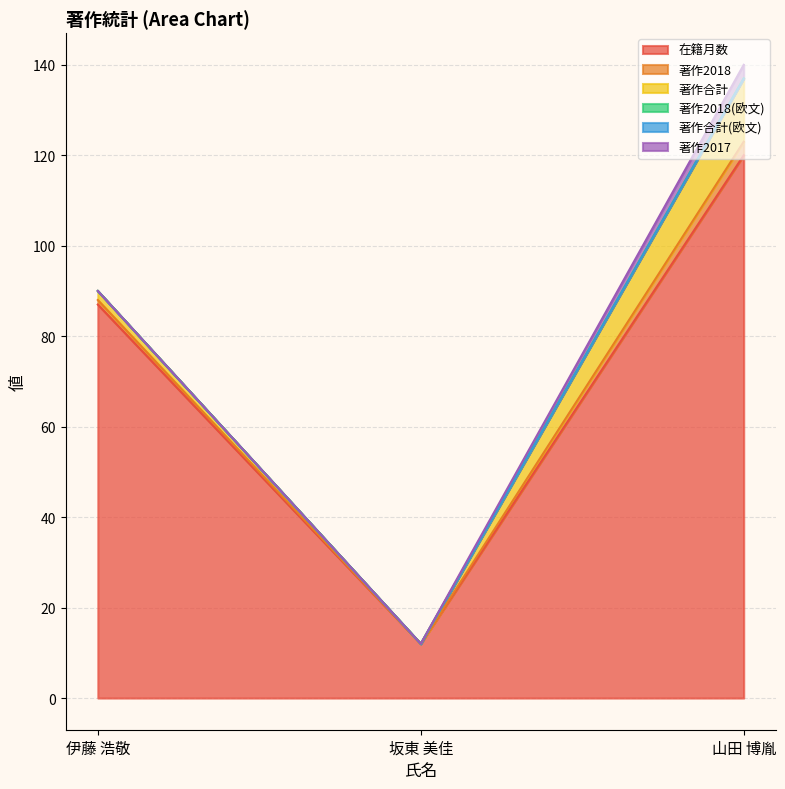

What are all the series names shown in the legend?

在籍月数, 著作2018, 著作合計, 著作2018(欧文), 著作合計(欧文), 著作2017